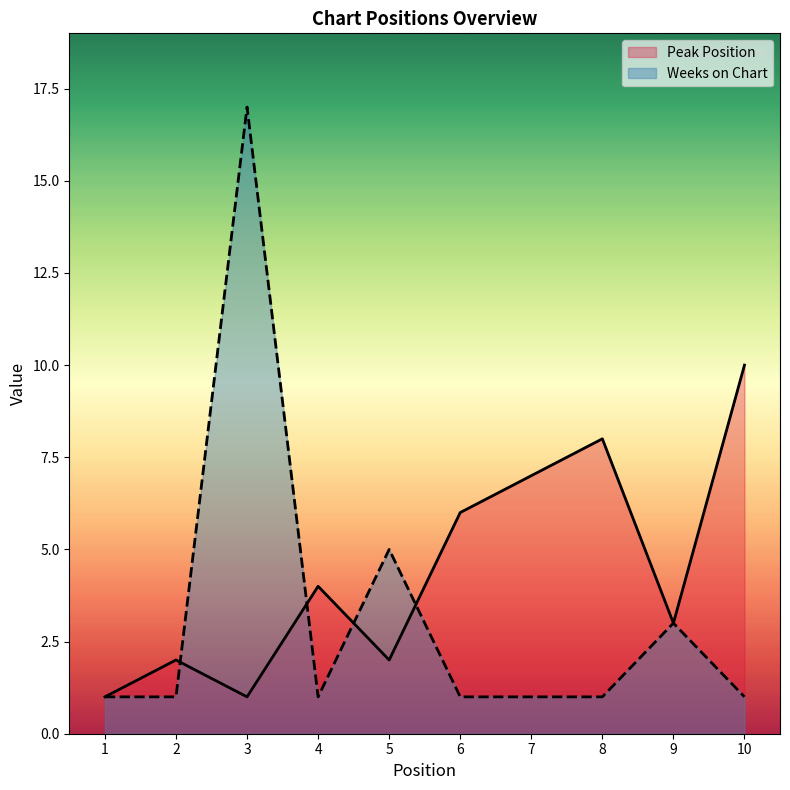

At how many categories does at least one series exceed 11?

1